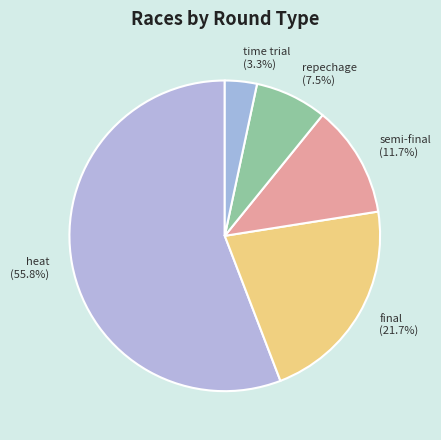

Which has a higher value, time trial or semi-final?

semi-final